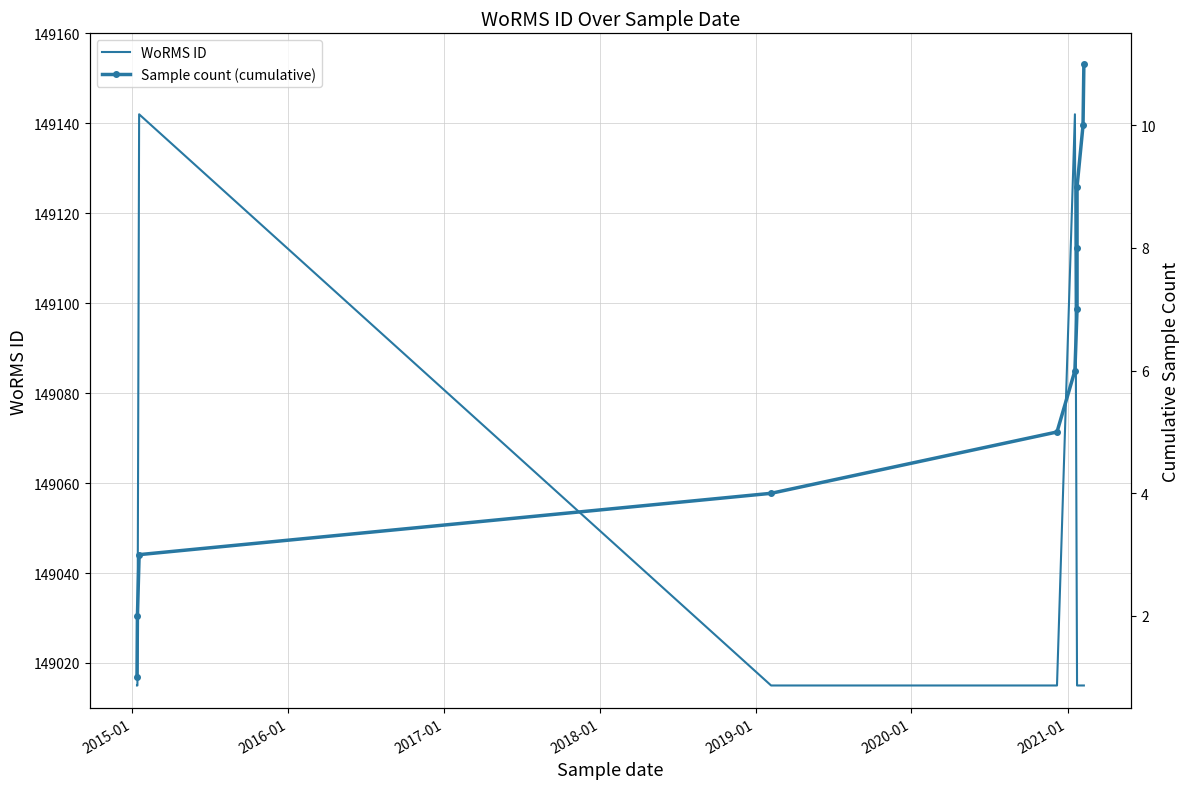

True or false: WoRMS ID has more than 2 interior local peaks.

False